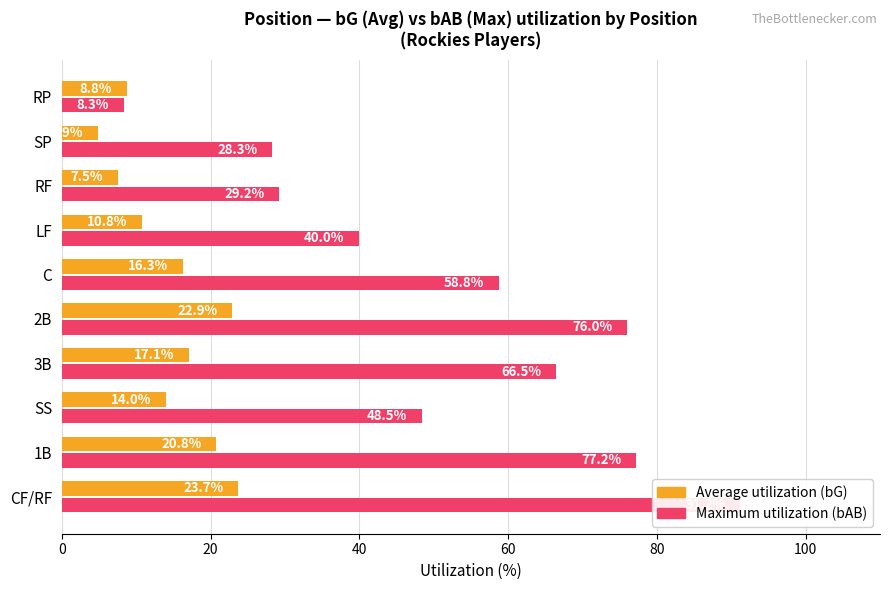

What is the difference between the maximum and minimum values in the Average utilization series?

18.8